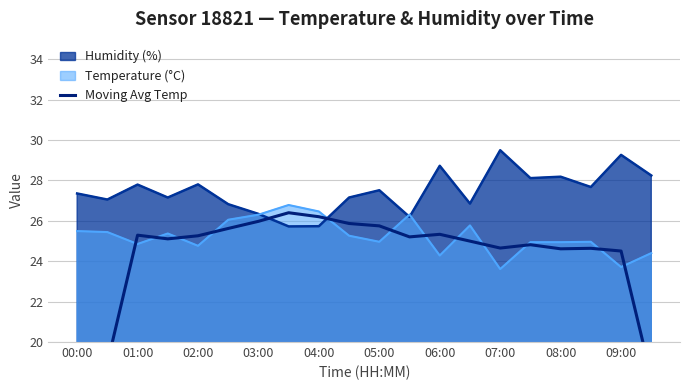

What is the average value?

24.0